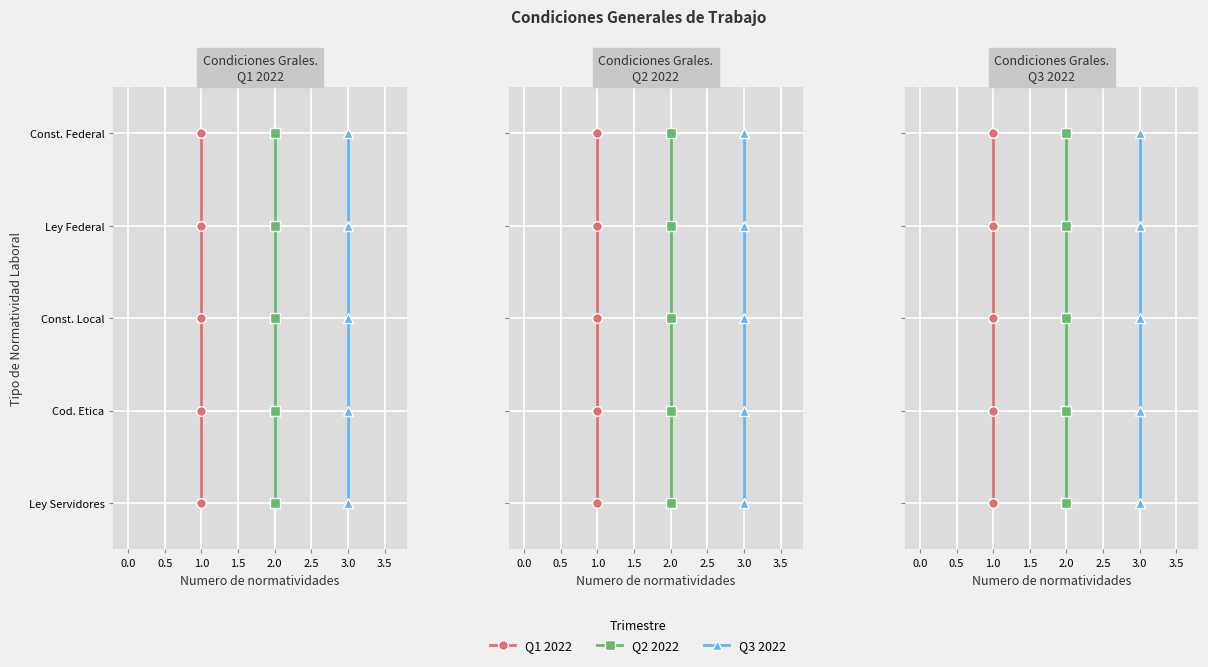

What are all the series names shown in the legend?

Q1 2022, Q2 2022, Q3 2022